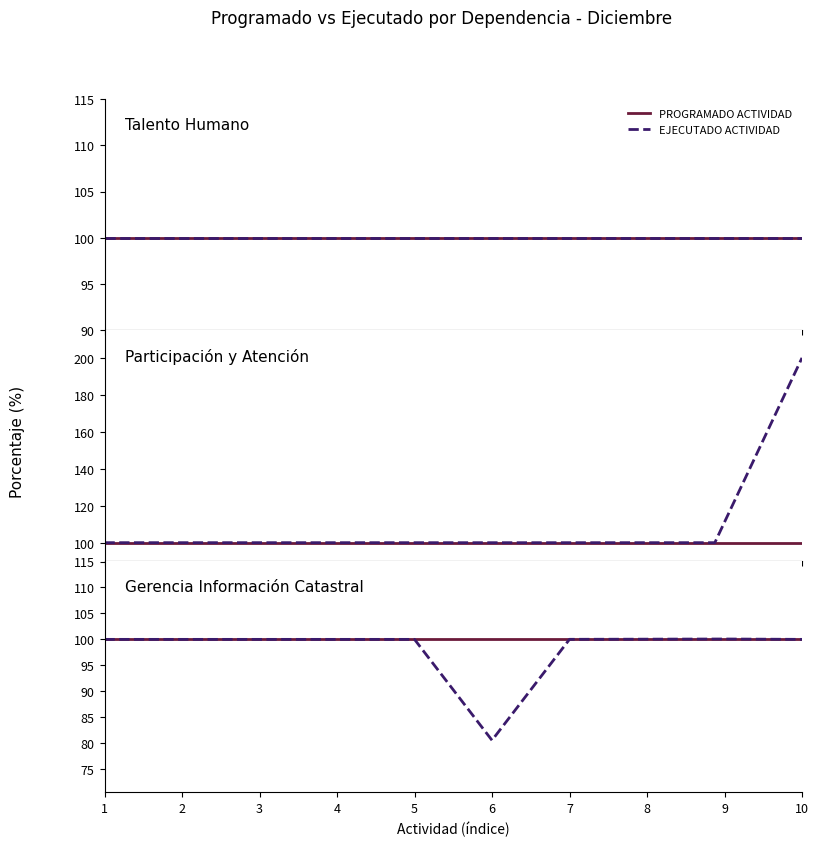

How many lines are shown in the chart?

2